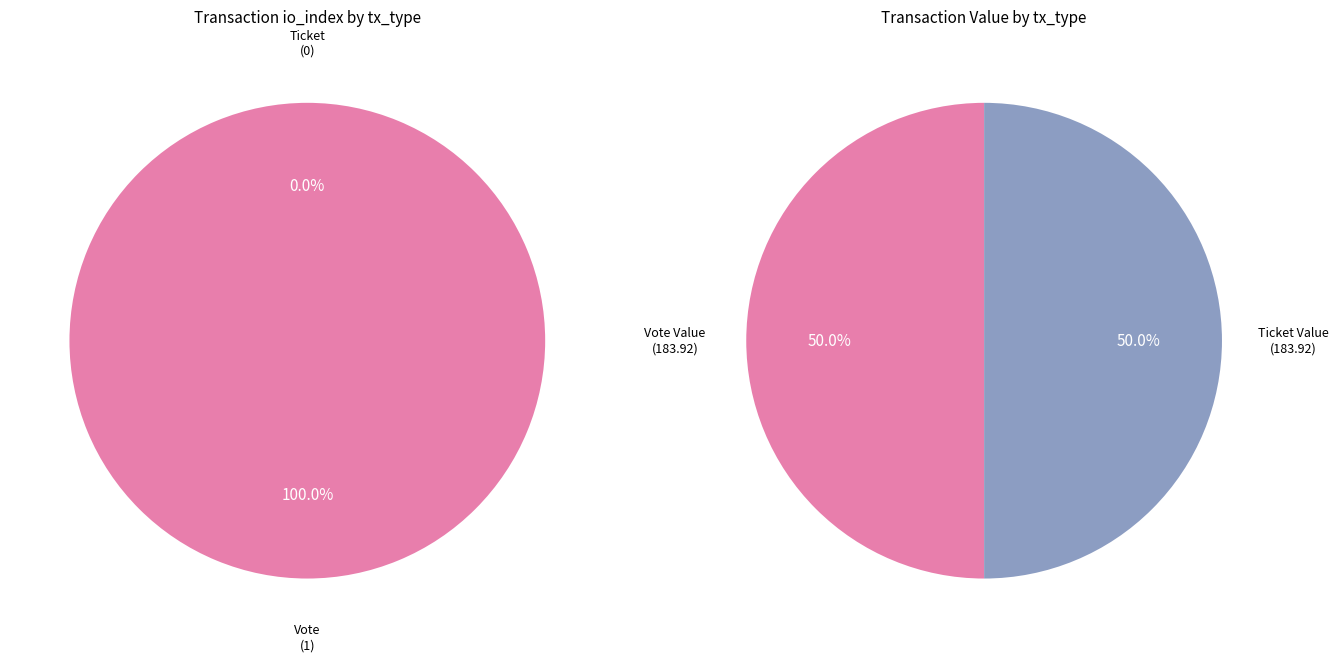

Which series has the widest spread of values?

values_left